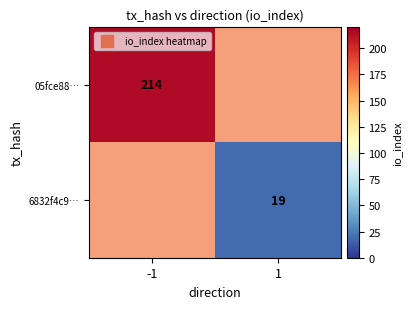

Which has a higher value, 1 or -1?

-1